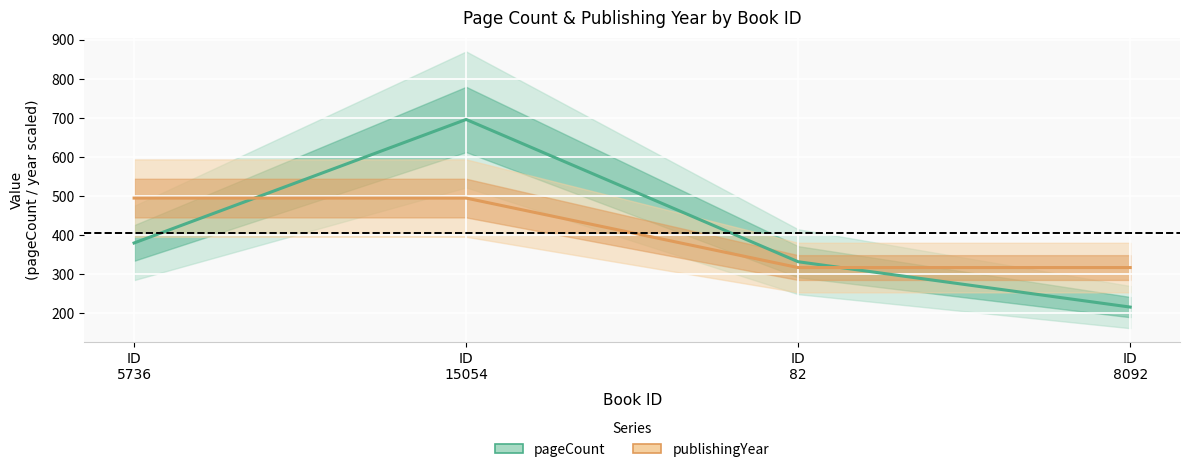

True or false: pageCount and publishingYear intersect in this chart.

True